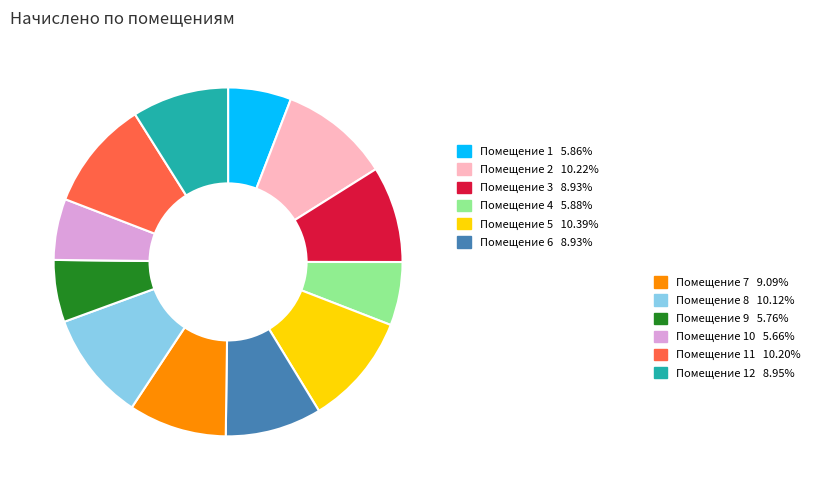

Is there any slice that represents more than half of the pie?

No